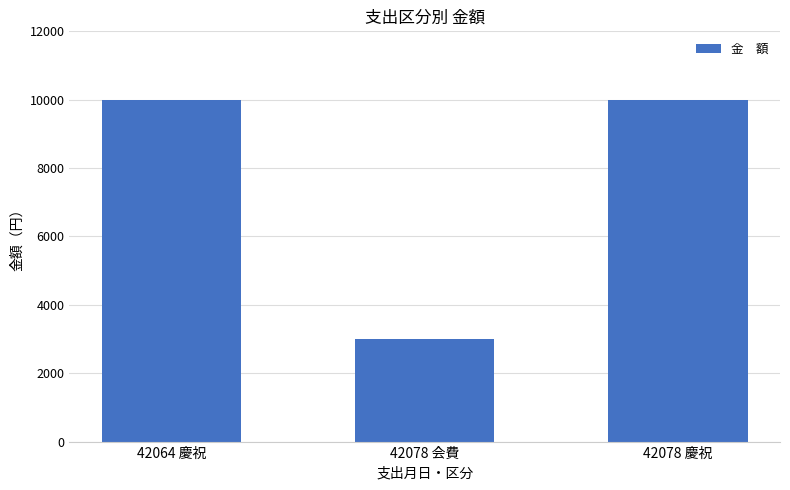

What is the ratio of the value at 42078 会費 to the value at 42064 慶祝?

0.3